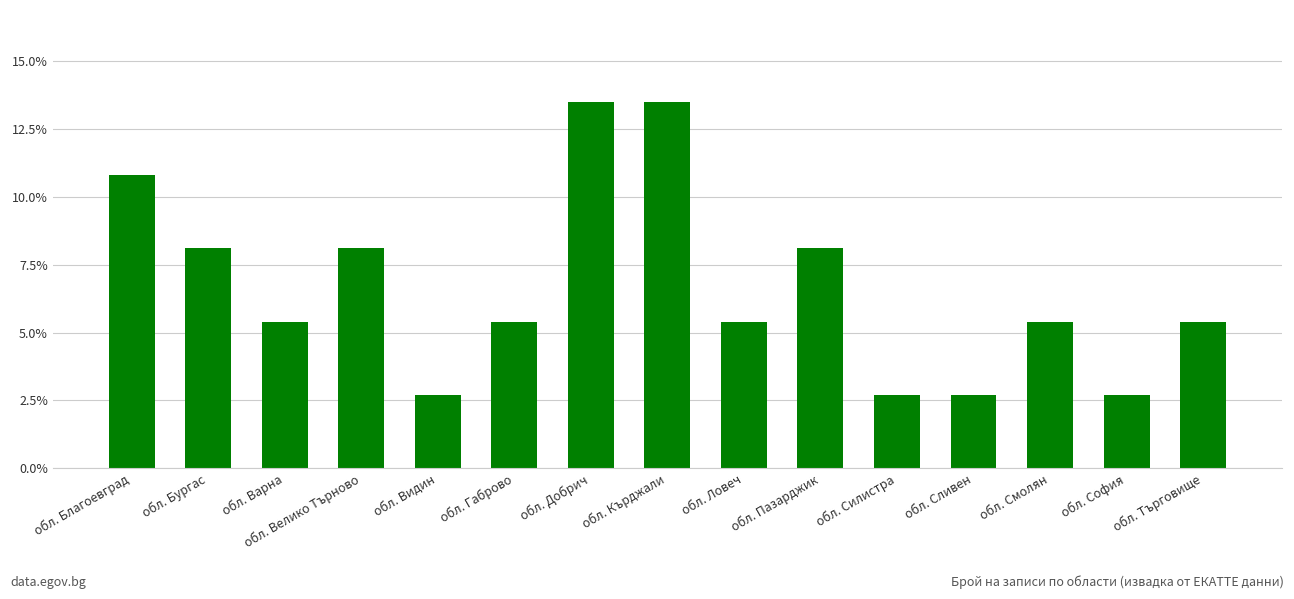

Approximately how many times larger is the value at обл. Силистра compared to обл. София?

1.0